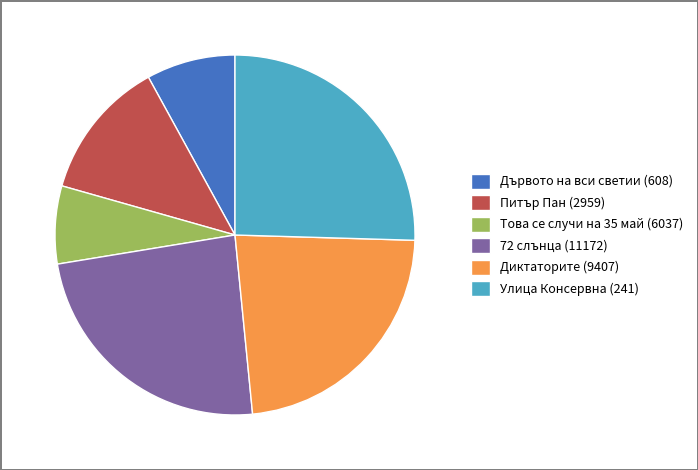

Count the number of slices in the pie.

6